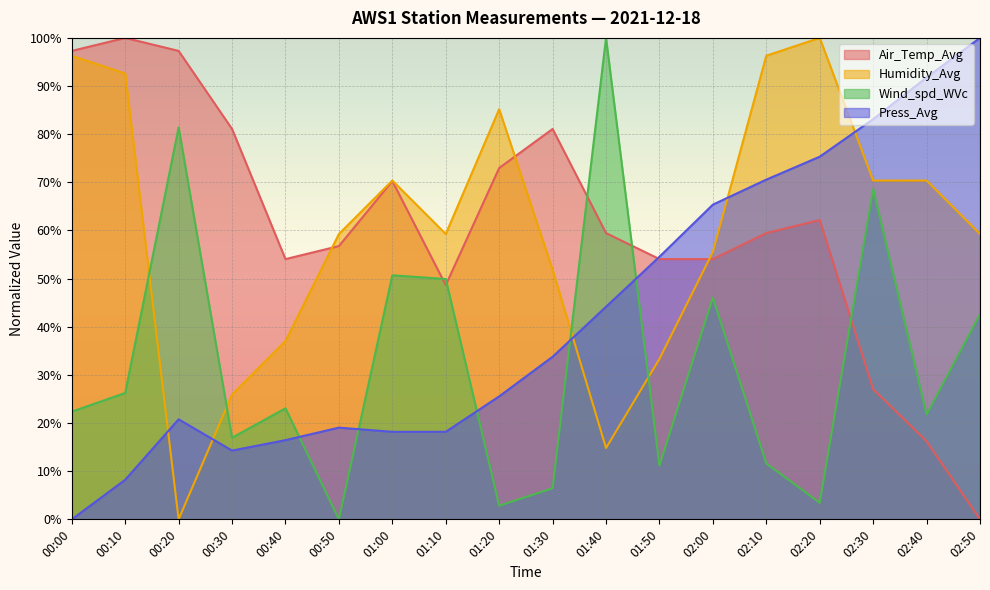

True or false: Air_Temp_Avg has more than 2 points higher than both neighbors.

True